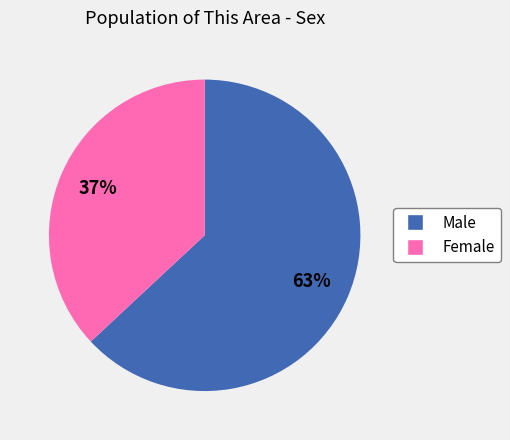

The Male slice represents 63% of the pie. True or false?

True